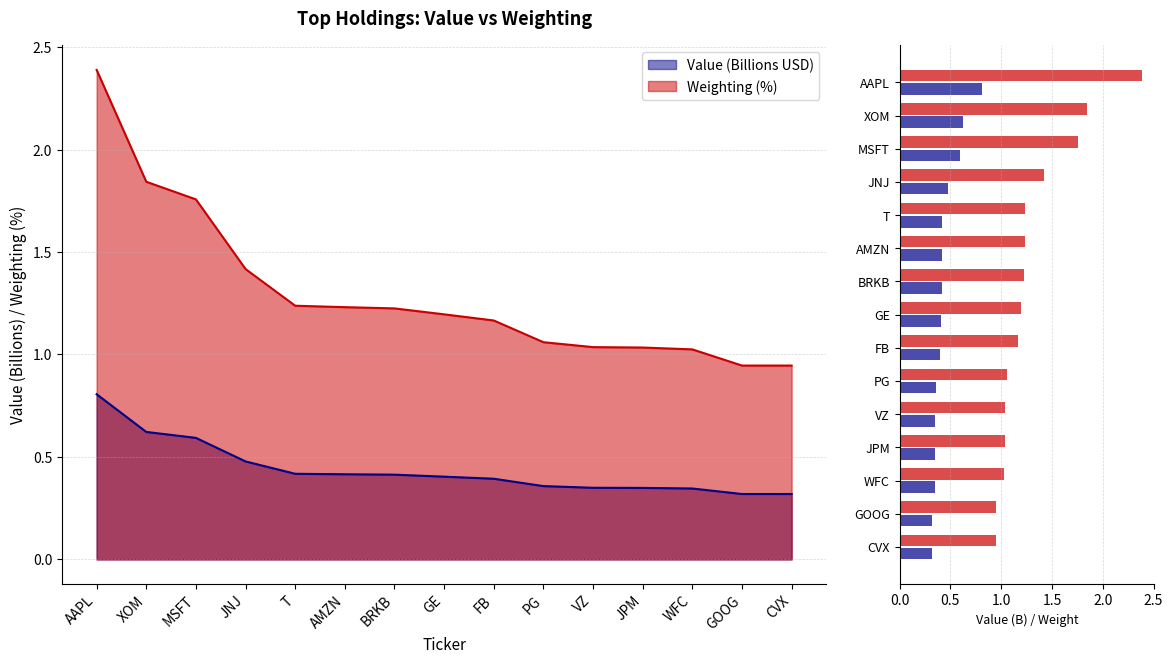

What is the label of the 7th bar from the left?

BRKB